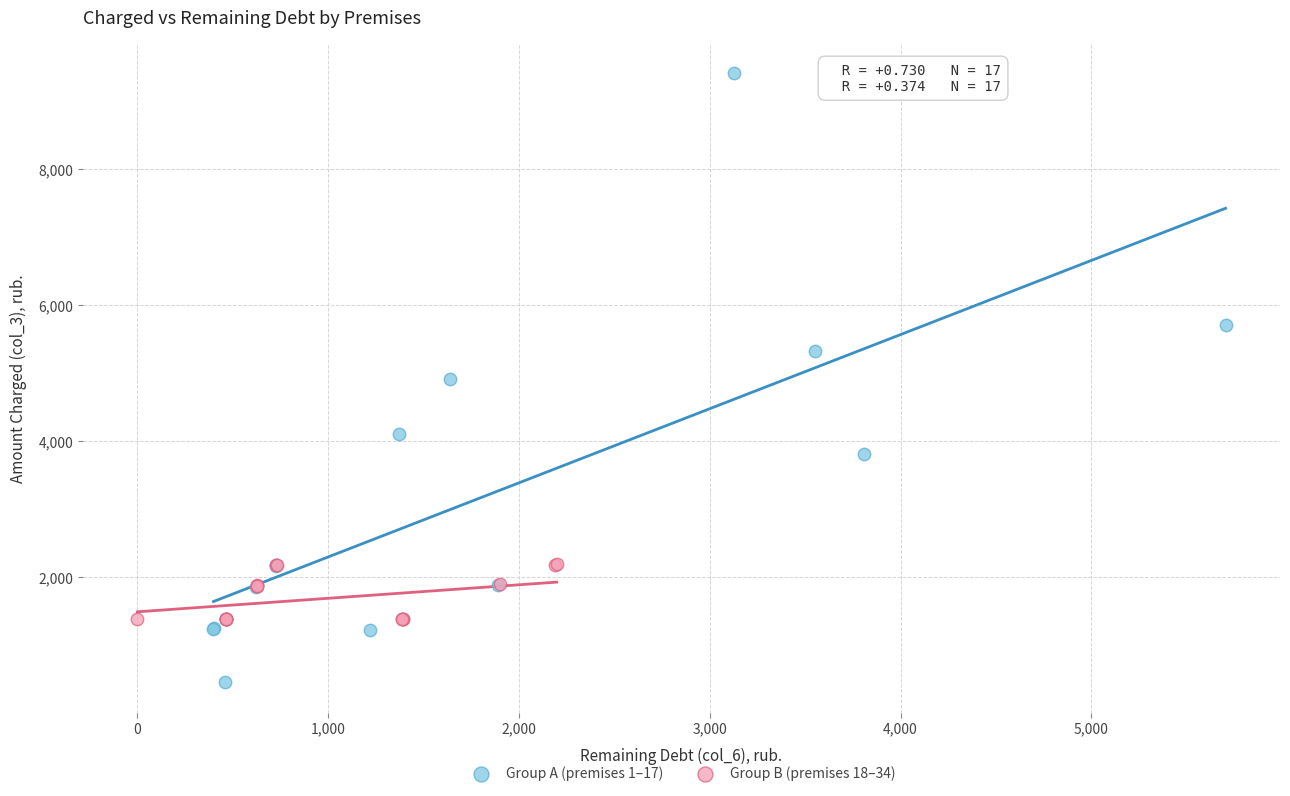

Which series contains the lowest Y value?

Group A (premises 1–17)